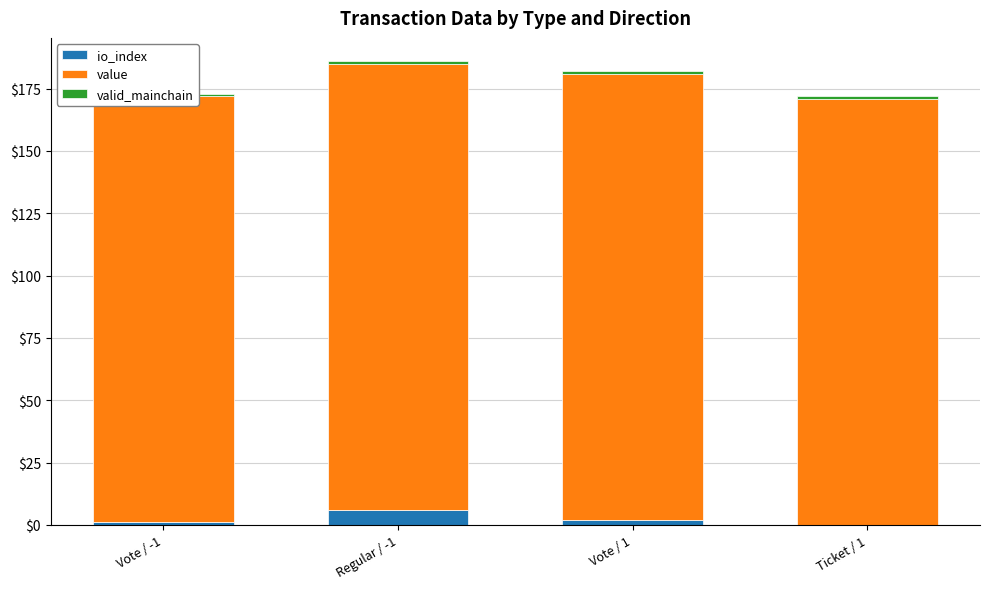

Reading left to right, extract all data points from this chart.

io_index: Vote / -1=1.0	Regular / -1=6.0	Vote / 1=2.0	Ticket / 1=0.0
value: Vote / -1=170.9	Regular / -1=179.0	Vote / 1=179.0	Ticket / 1=170.9
valid_mainchain: Vote / -1=1.0	Regular / -1=1.0	Vote / 1=1.0	Ticket / 1=1.0